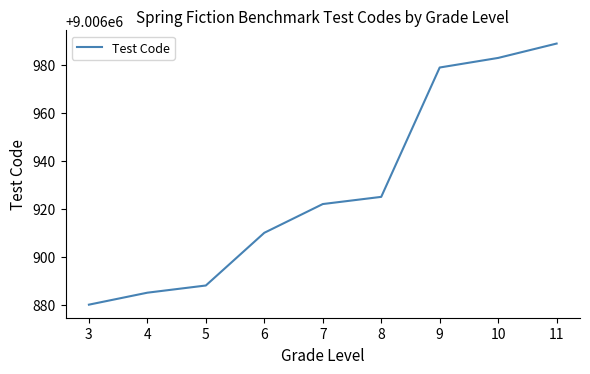

Rank the categories by value from highest to lowest.

11, 10, 9, 8, 7, 6, 5, 4, 3